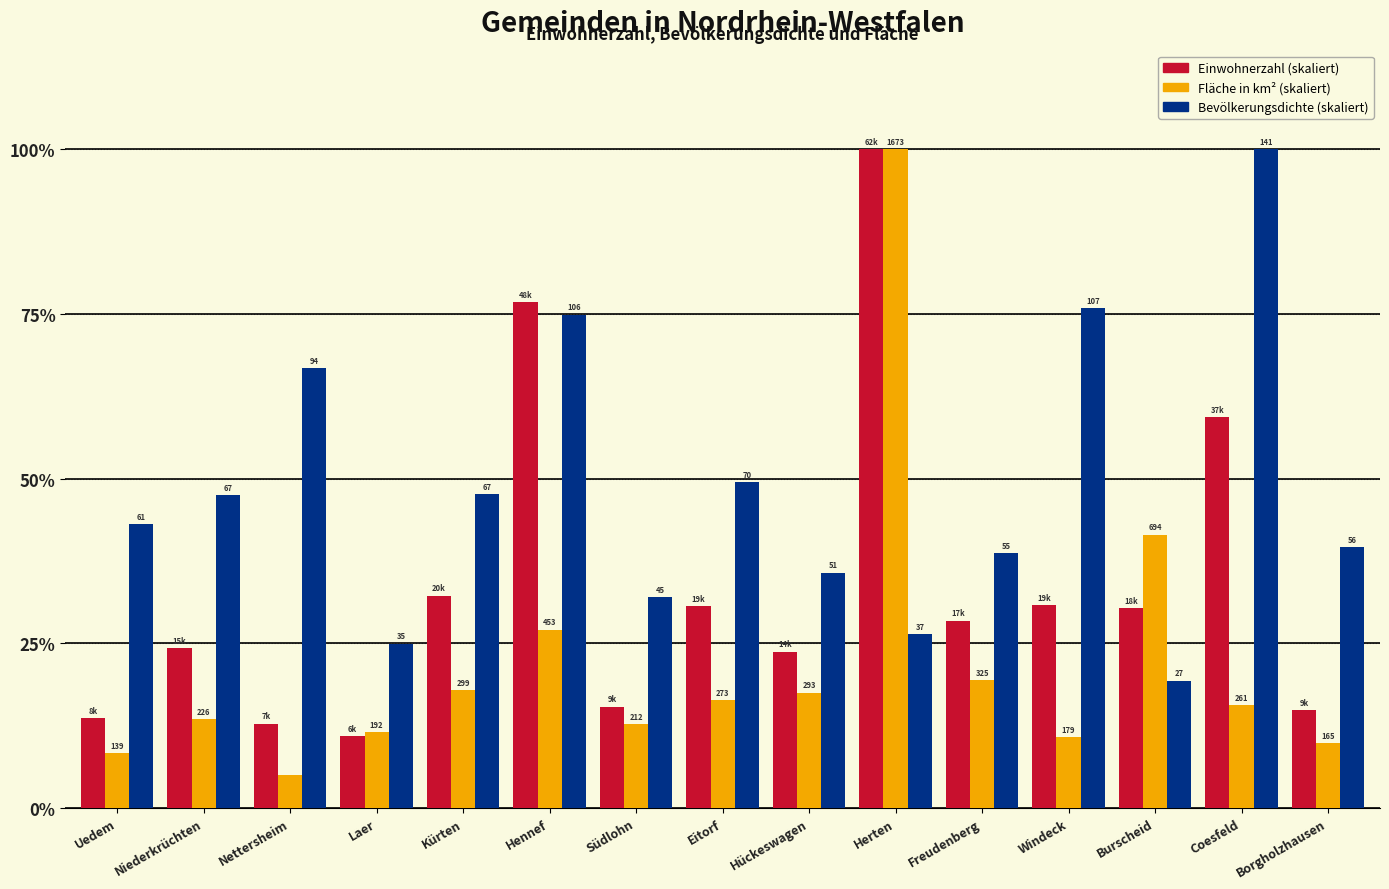

How many bars are there in each group?

3